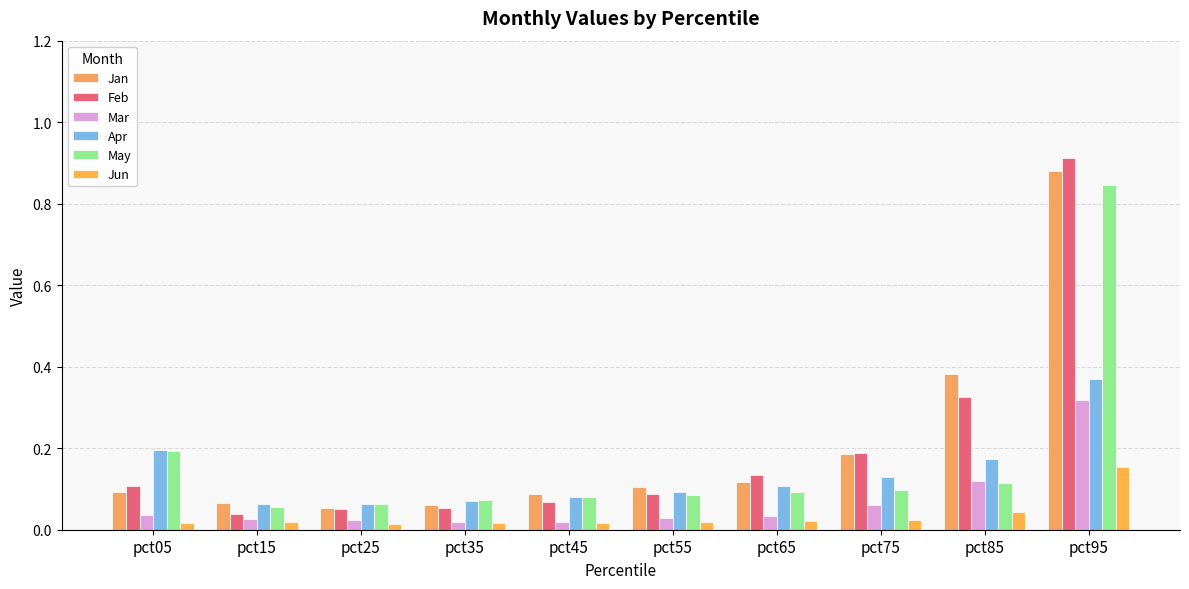

Which series has the widest spread of values?

Feb